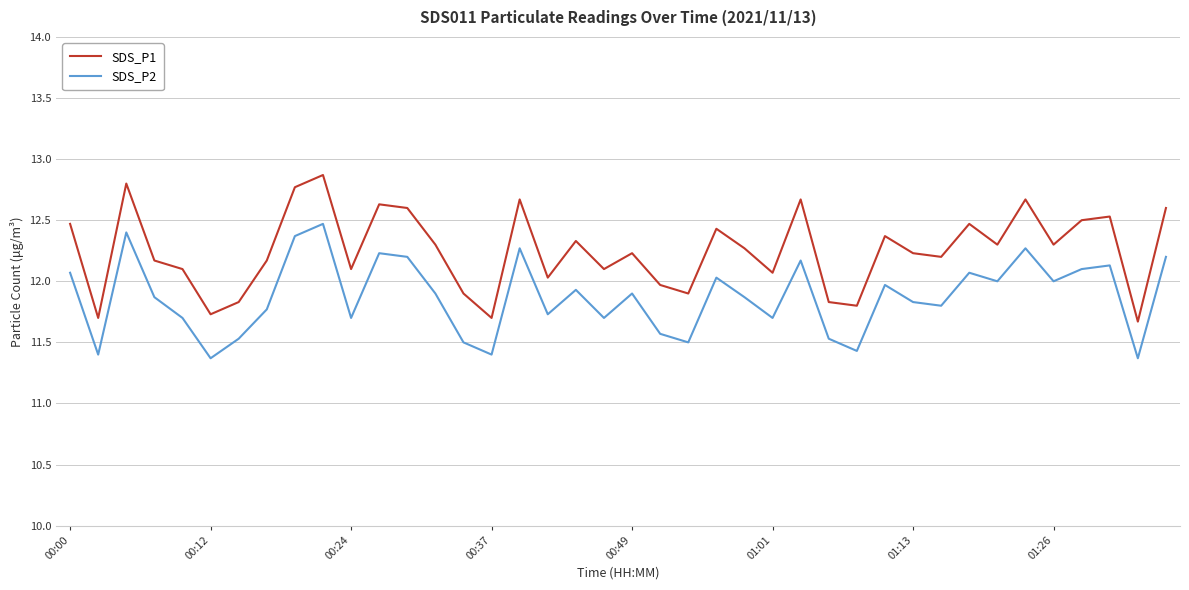

At how many categories does at least one series exceed 11?

40